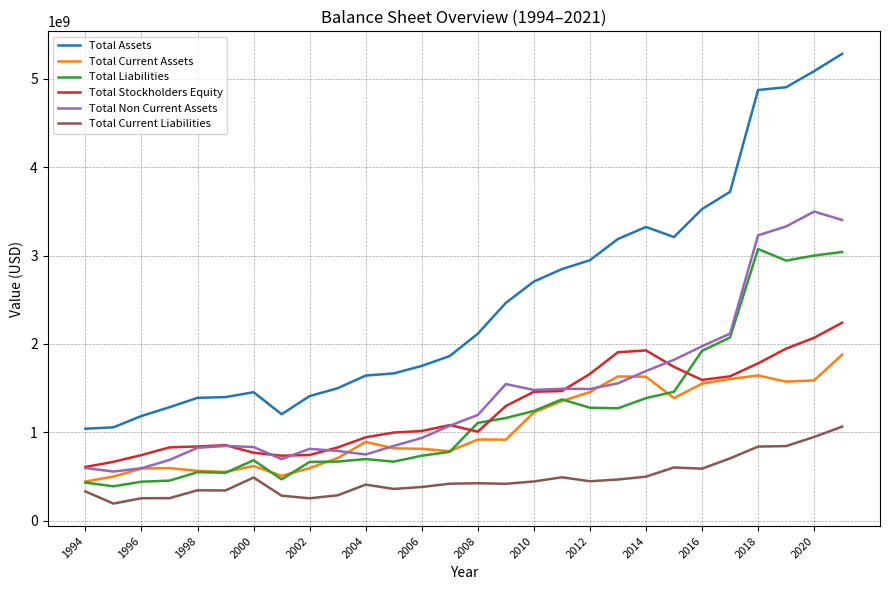

Rank the series by their maximum value, from highest to lowest.

Total Assets, Total Non Current Assets, Total Liabilities, Total Stockholders Equity, Total Current Assets, Total Current Liabilities